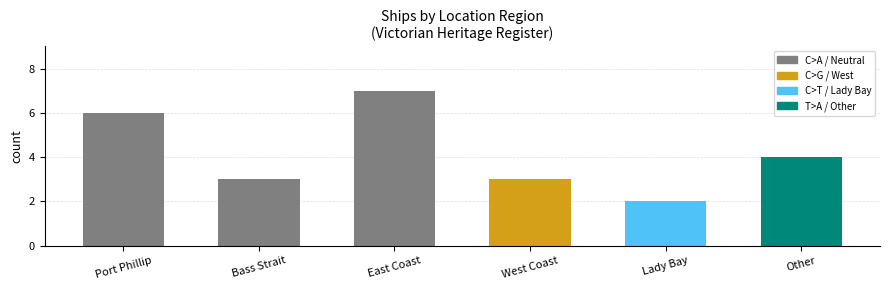

What is the greatest value displayed?

7